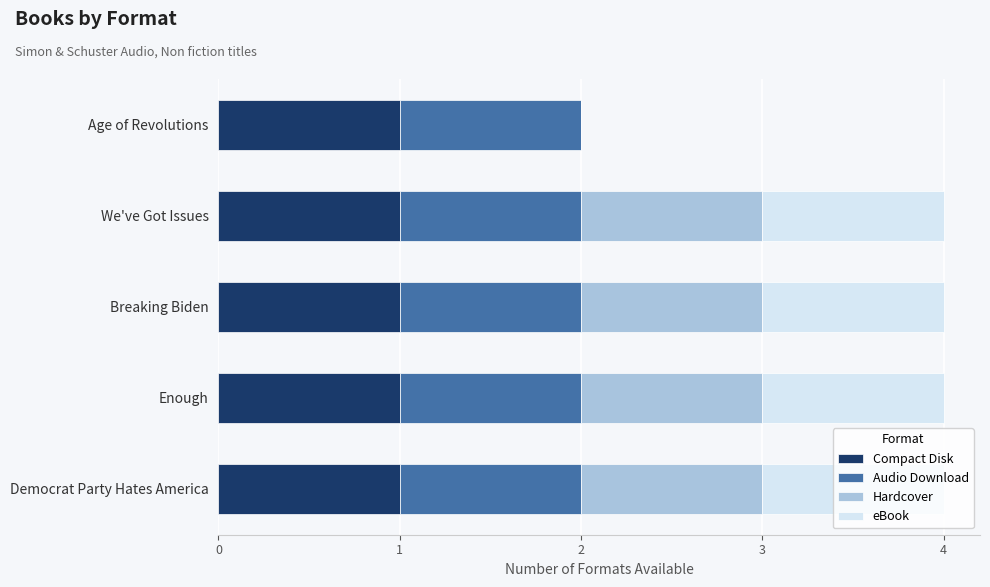

What is the sum of all Compact Disk values?

5